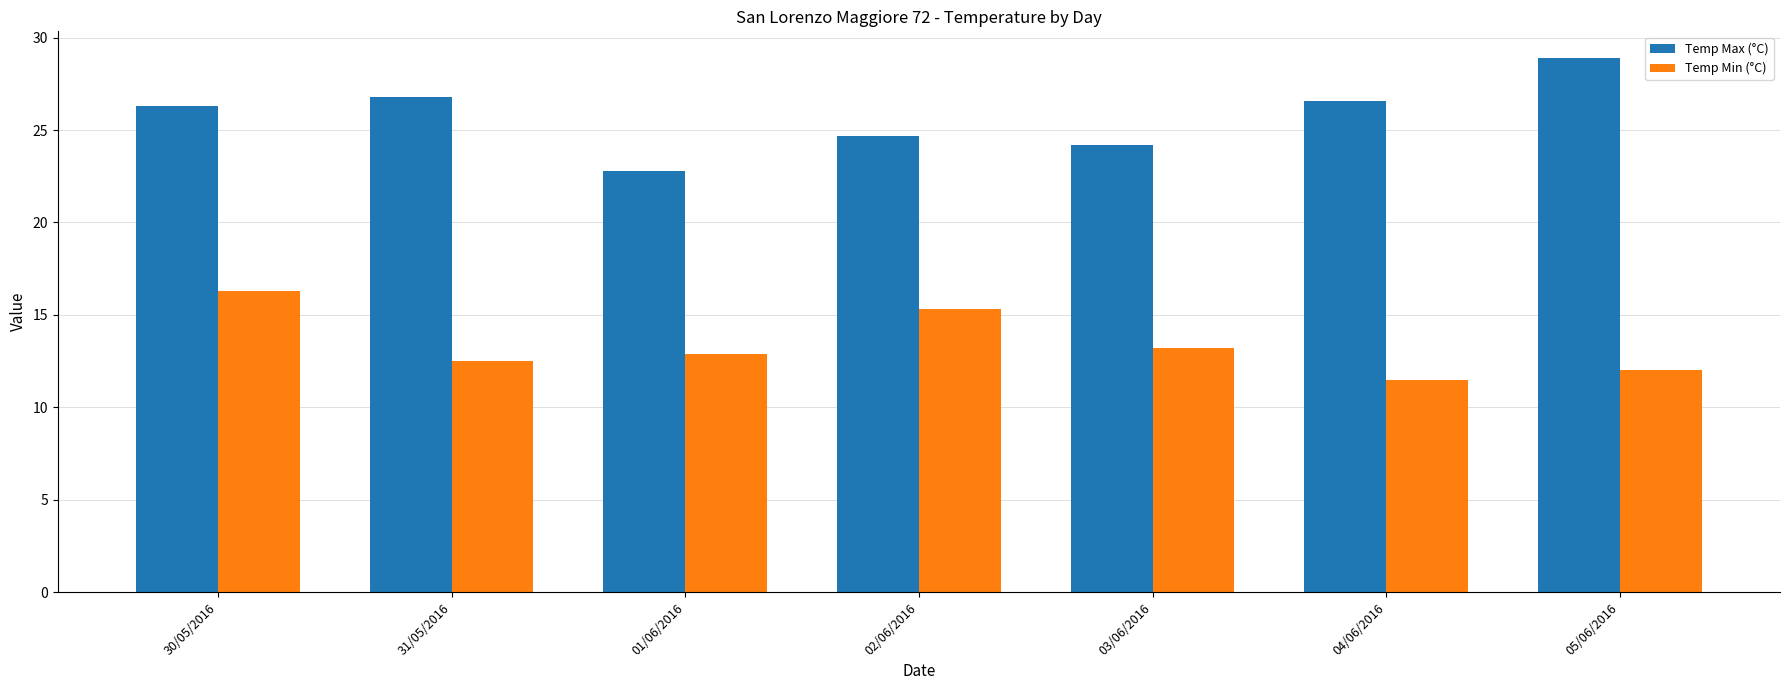

Where is Temp Max (°C) nearest to the value 25?

02/06/2016